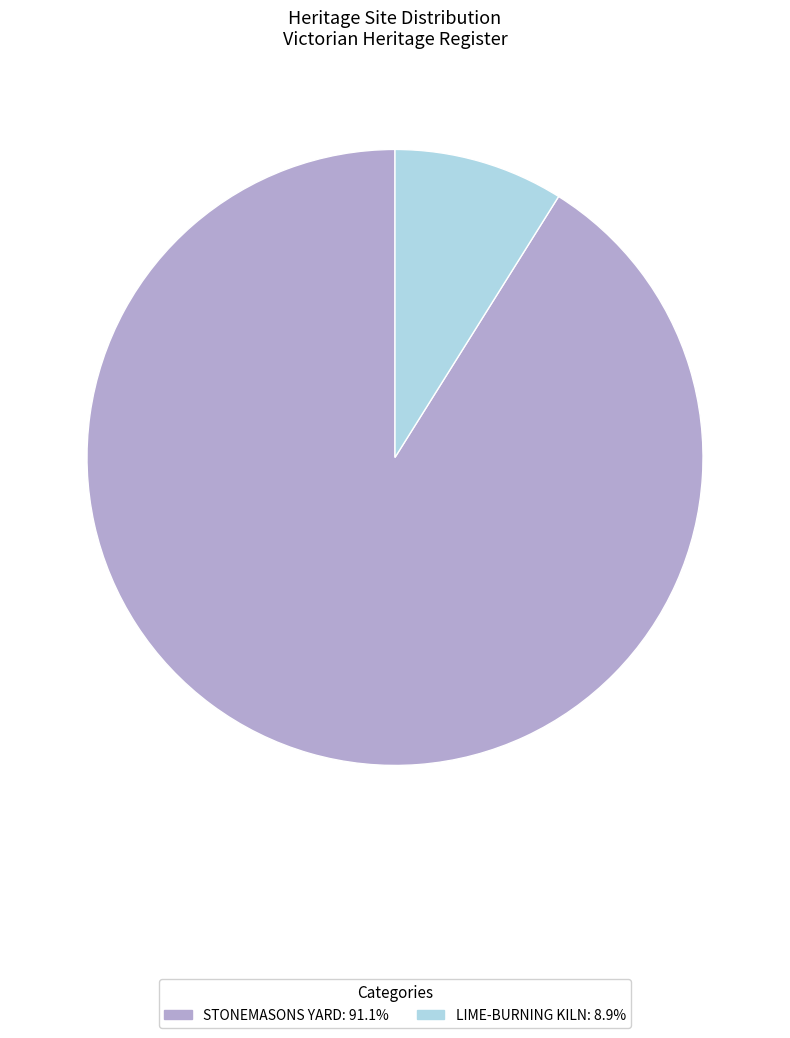

How many segments does this pie chart have?

2